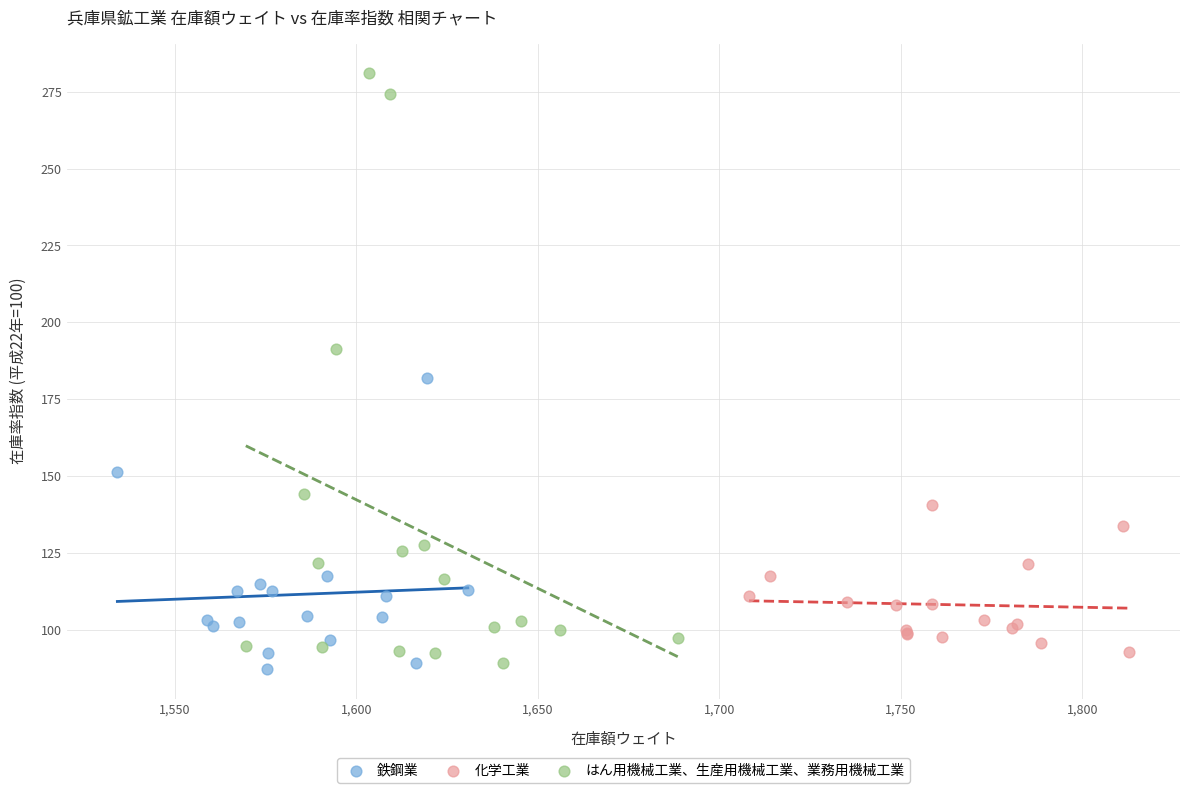

Which series has the largest Y range (max minus min)?

はん用機械工業、生産用機械工業、業務用機械工業